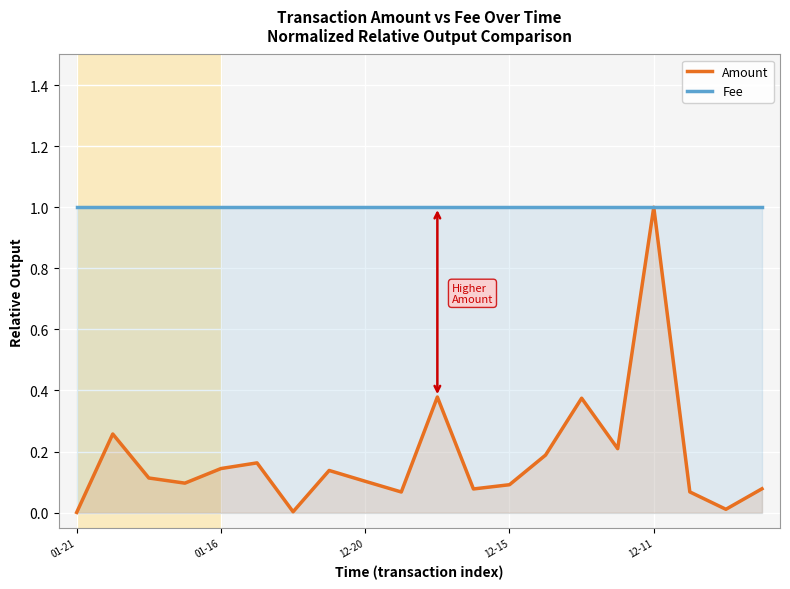

What position from the right is 13?

7